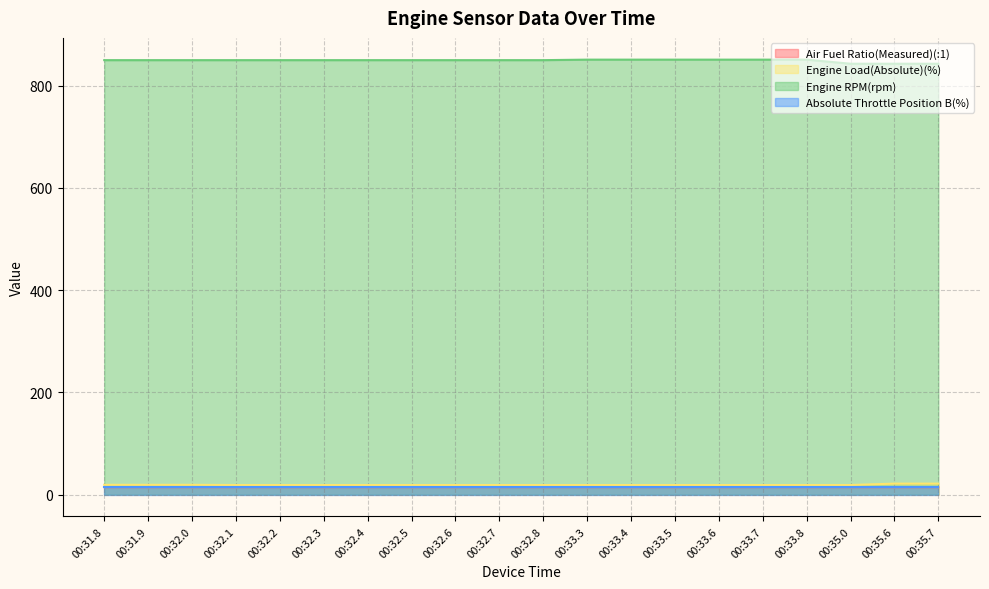

At how many categories does at least one series exceed 810?

20